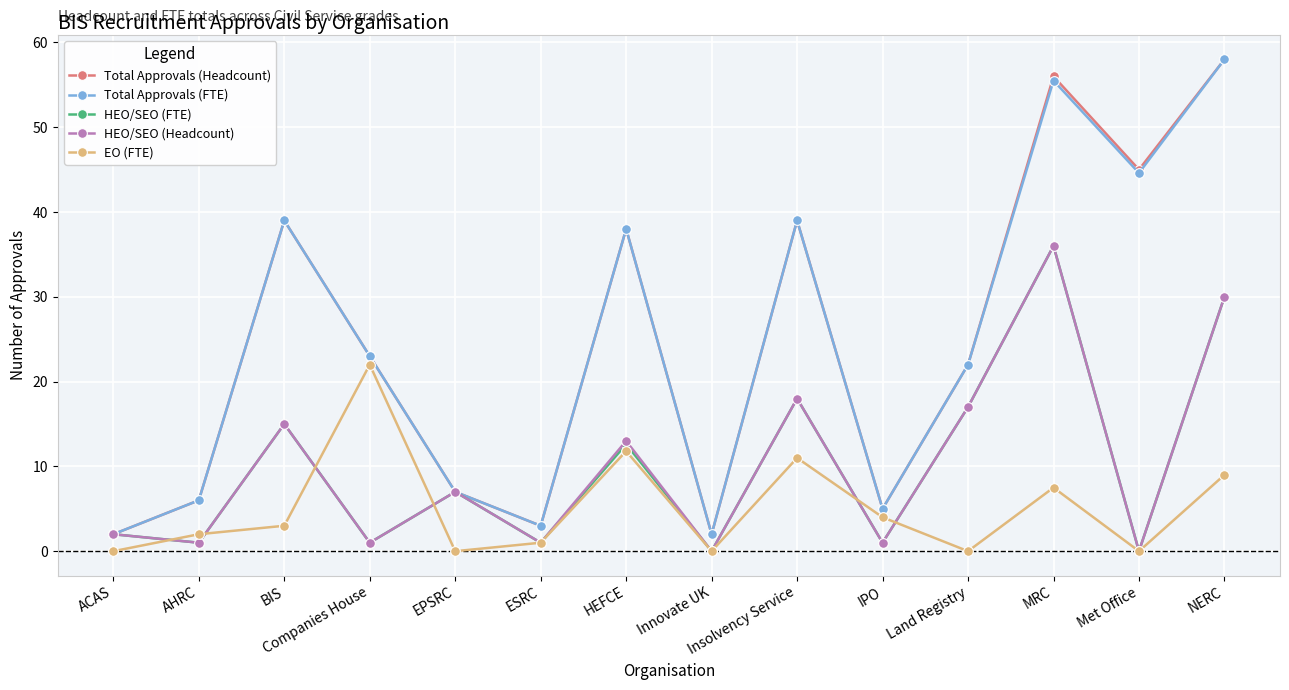

At how many categories does at least one series exceed 28?

6